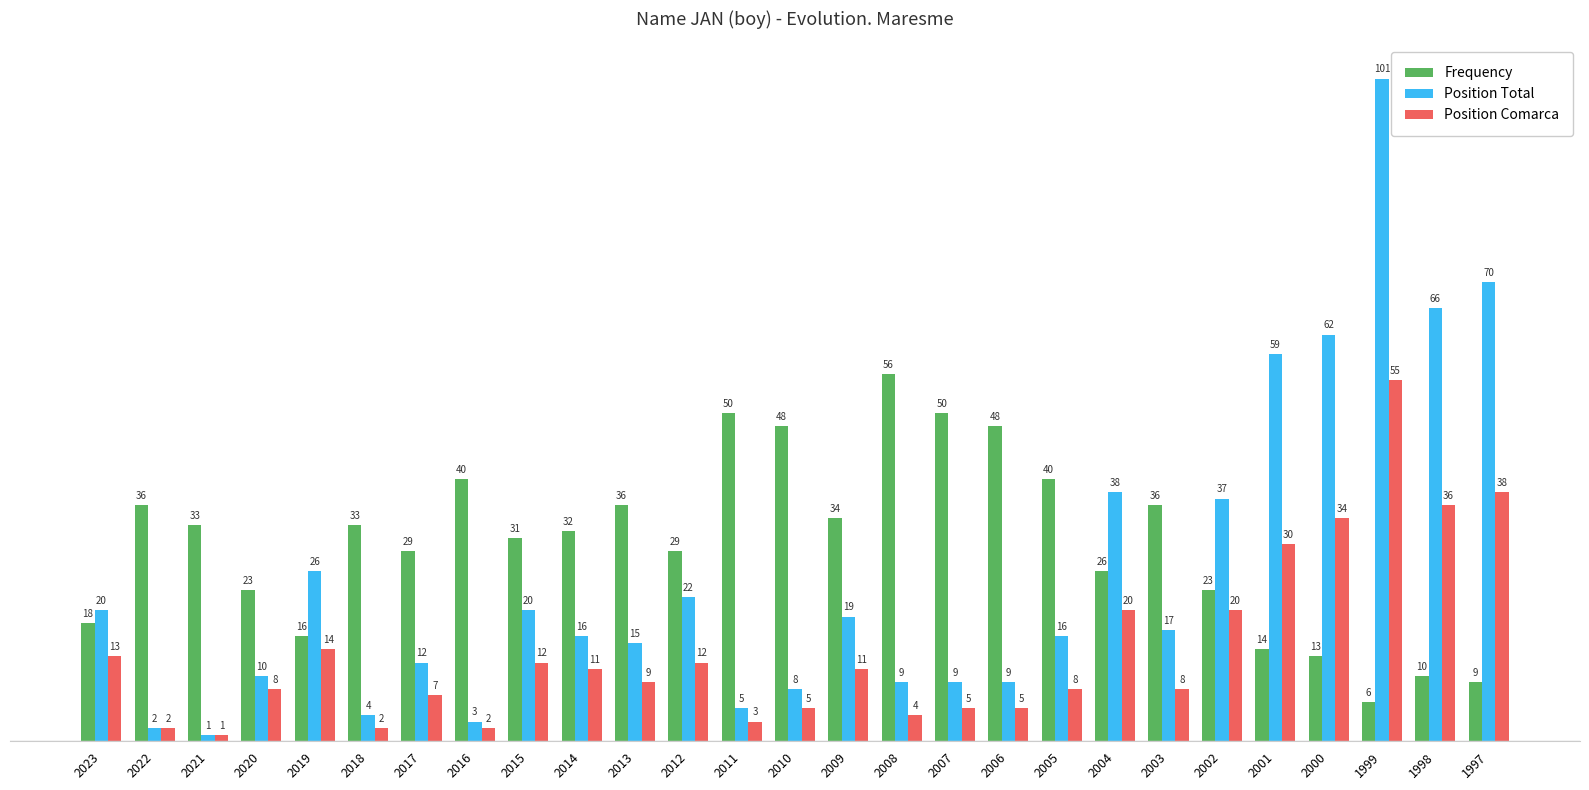

Which series has the largest total across all categories?

Frequency